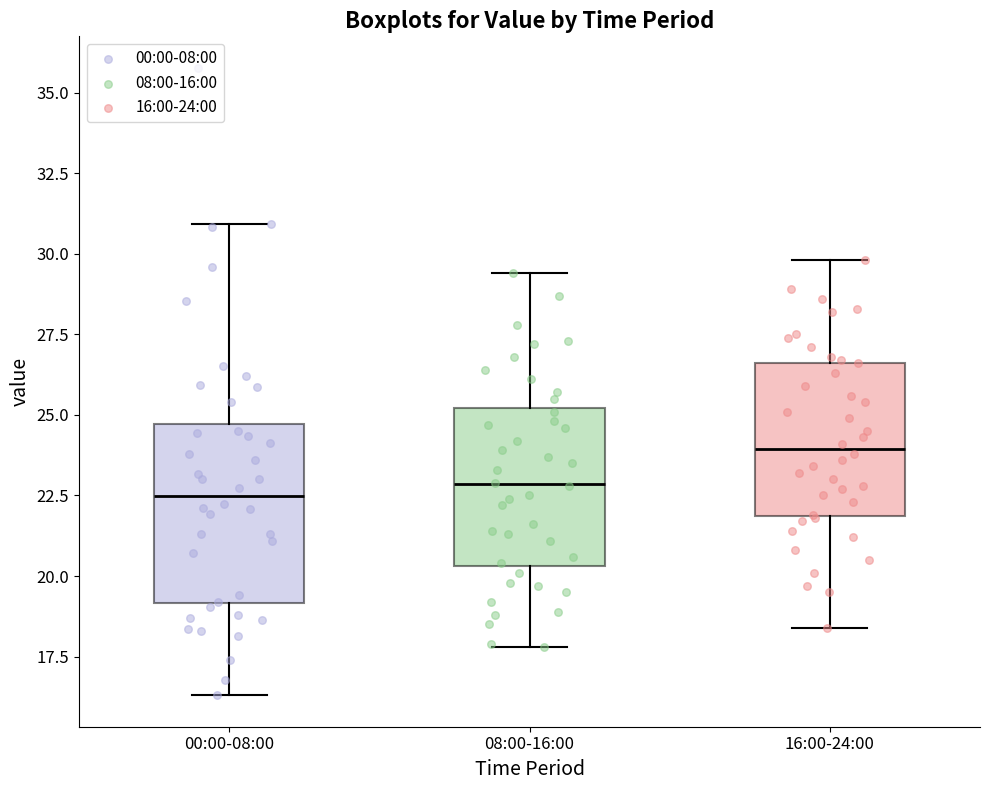

Comparing the boxes themselves (not the whiskers), which one is the tallest?

00:00-08:00